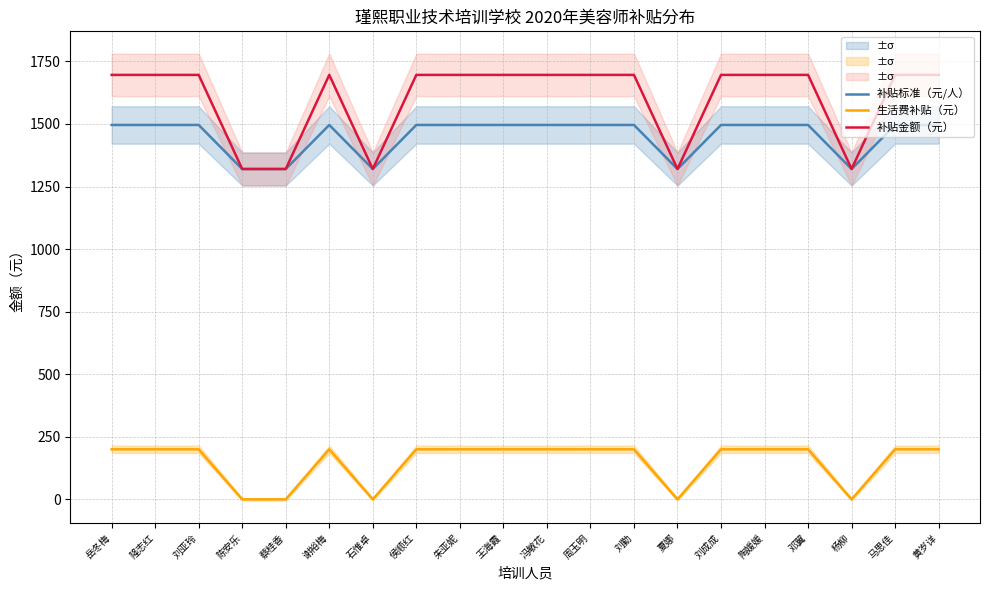

Is this an area chart (filled region under the line)?

No